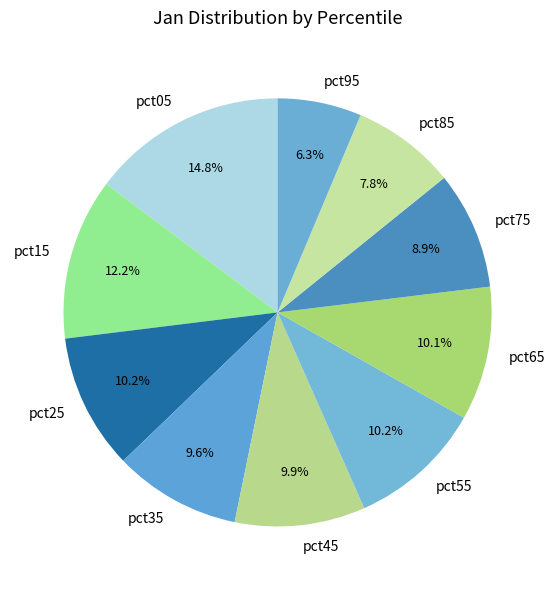

True or false: pct15 accounts for 12% of the total.

True